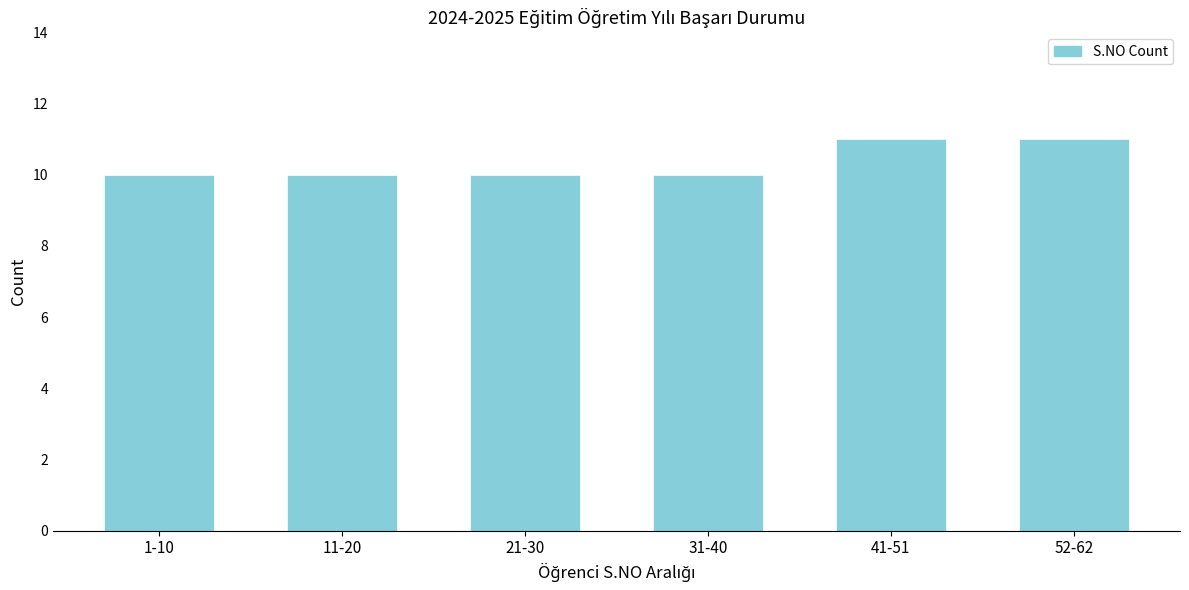

Reading left to right, transcribe all the data shown in this chart.

10	10	10	10	11	11